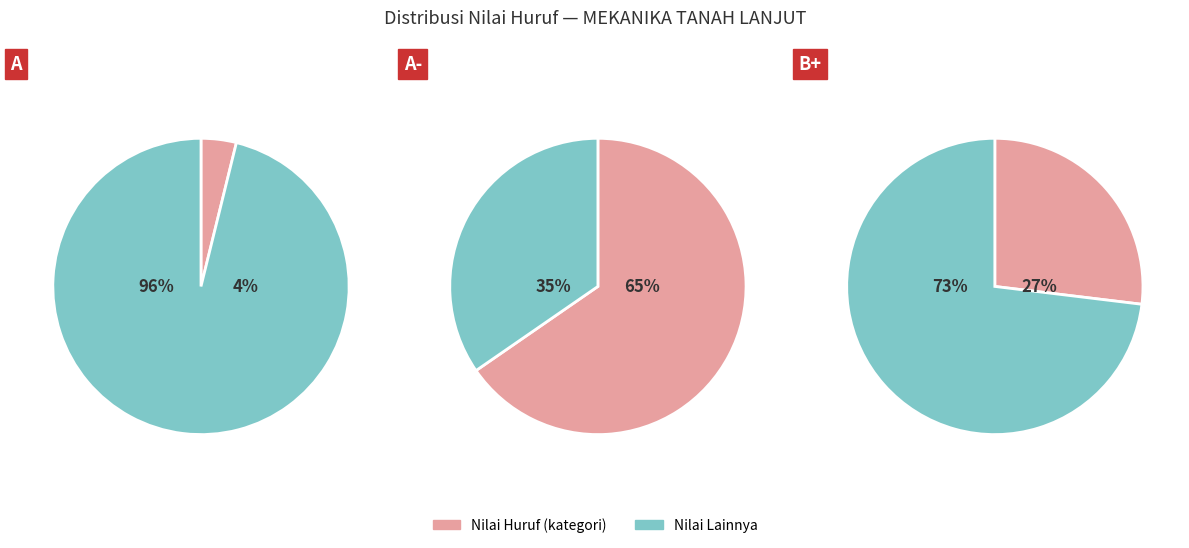

What percentage is the A- slice, to the nearest percent?

65%